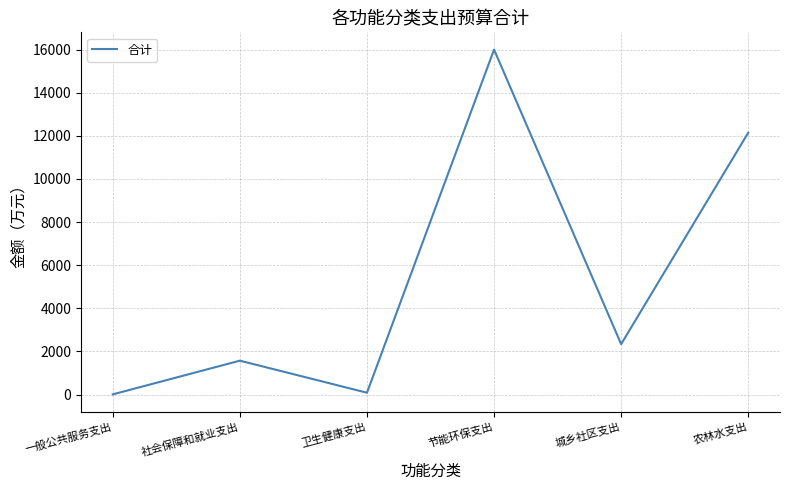

At which label does the data first exceed 2337?

节能环保支出